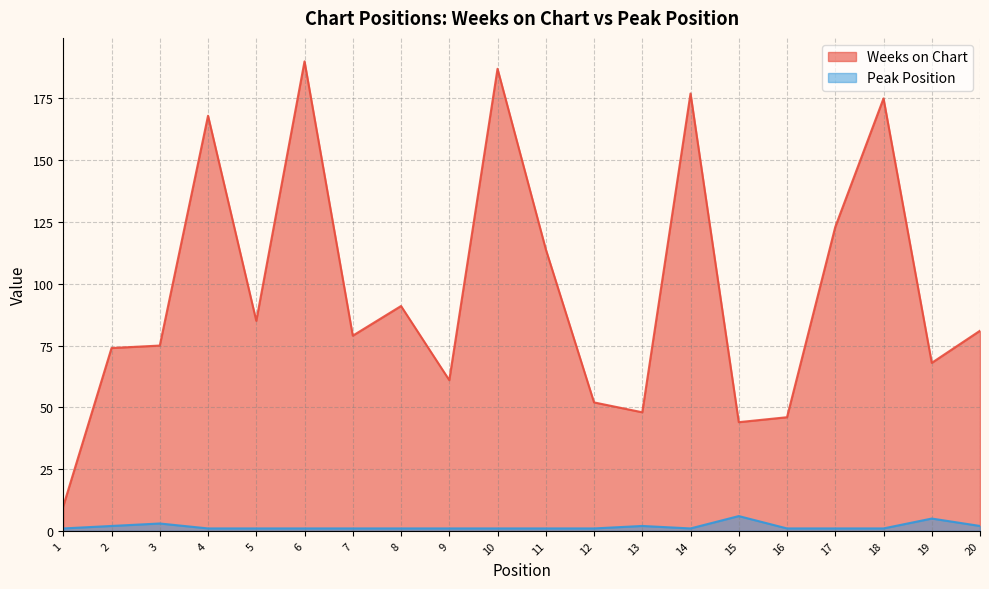

List the series in order of their overall mean, highest first.

Weeks on Chart, Peak Position